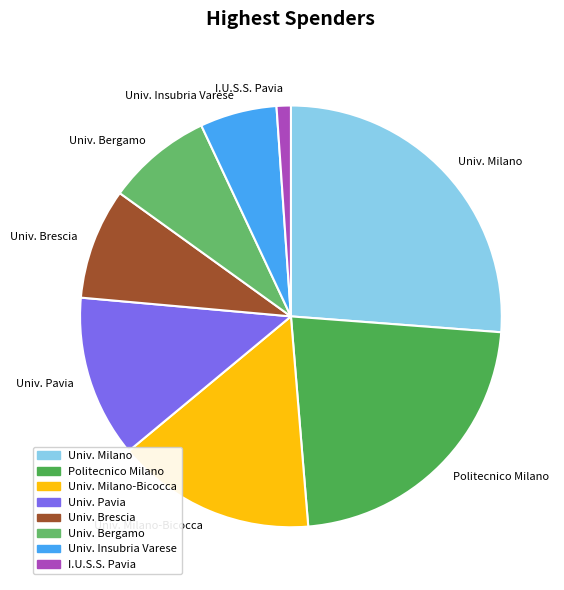

Is it true that Univ. Bergamo is 8% of the pie?

True